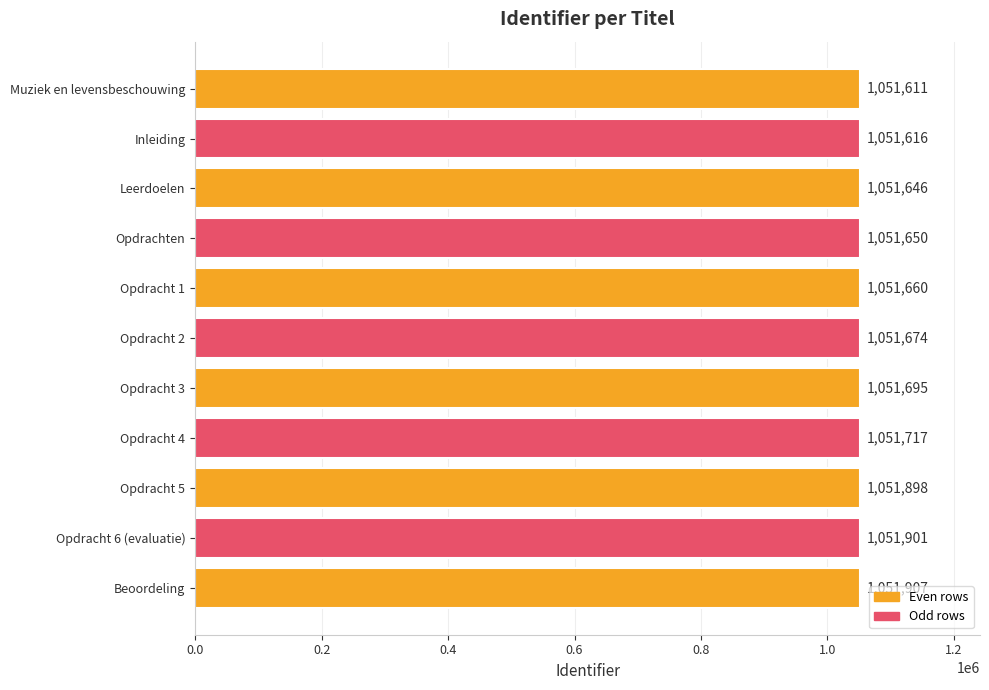

What is the label of the 10th bar from the top?

Opdracht 6 (evaluatie)